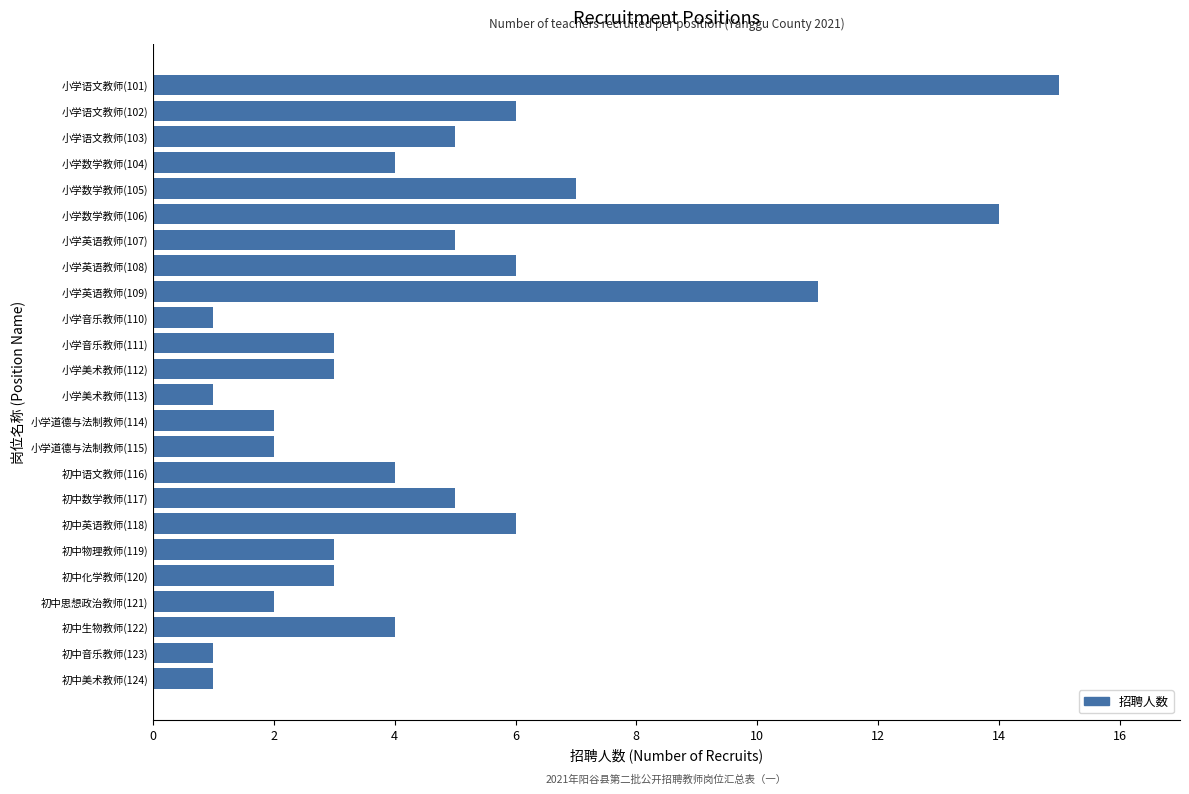

What is the average value?

5